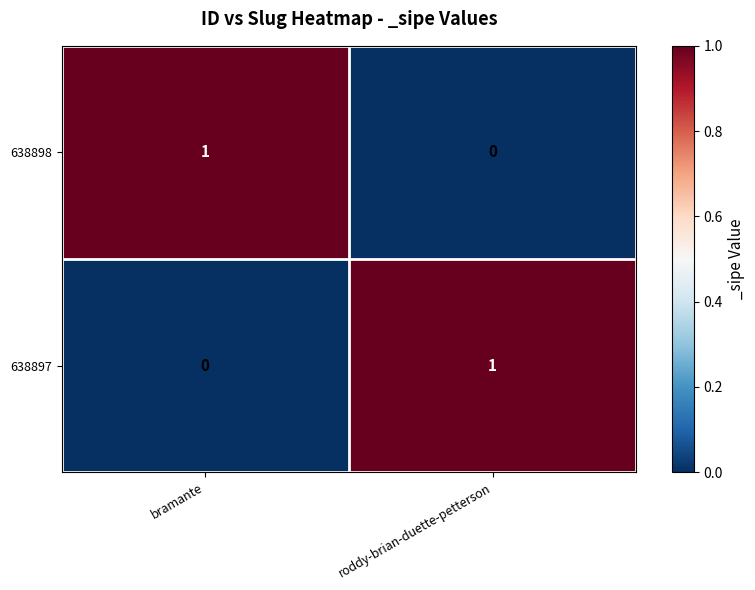

True or false: 638898 has a value of 0 at roddy-brian-duette-petterson.

True